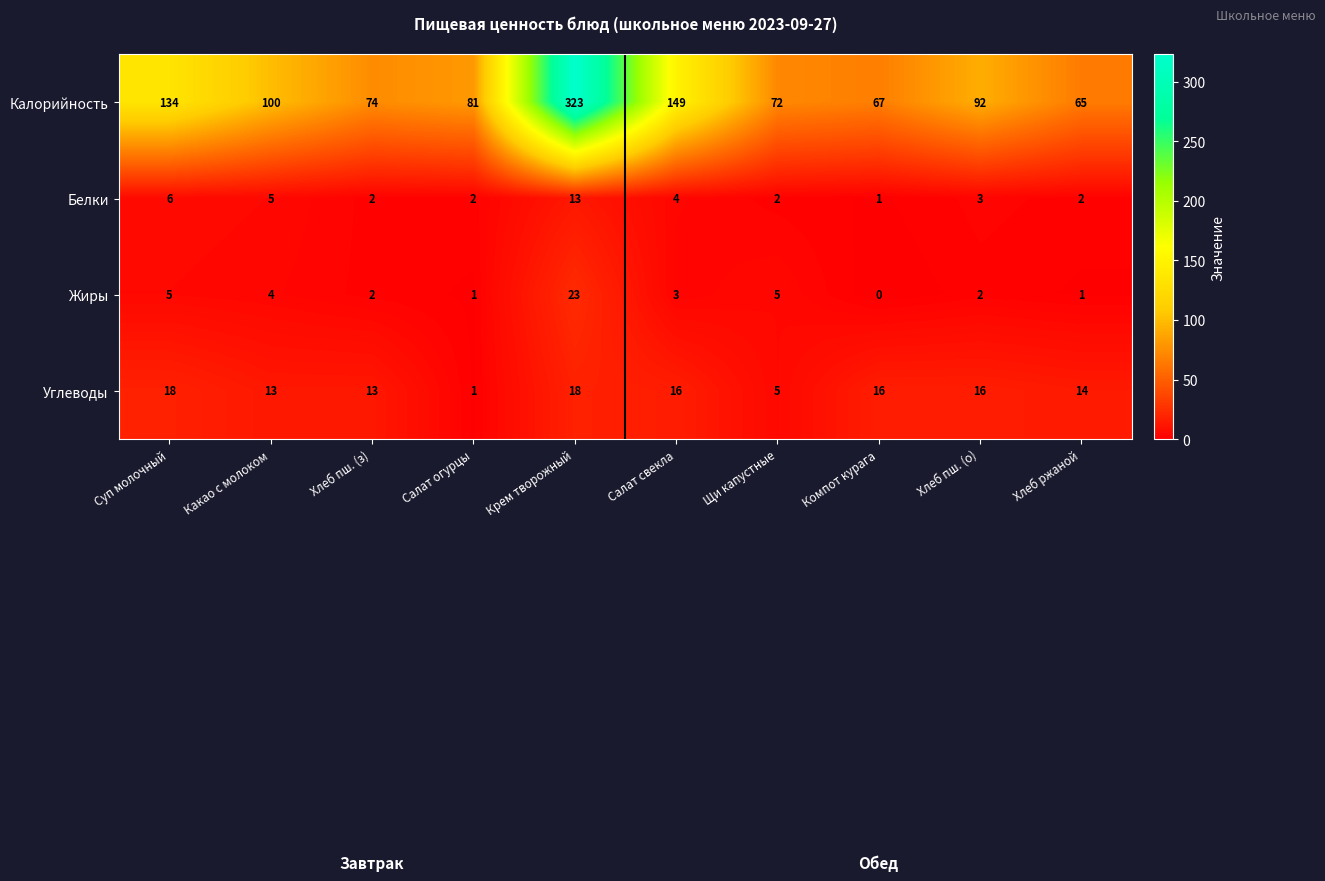

Read the Углеводы value at Хлеб пш. (з).

13